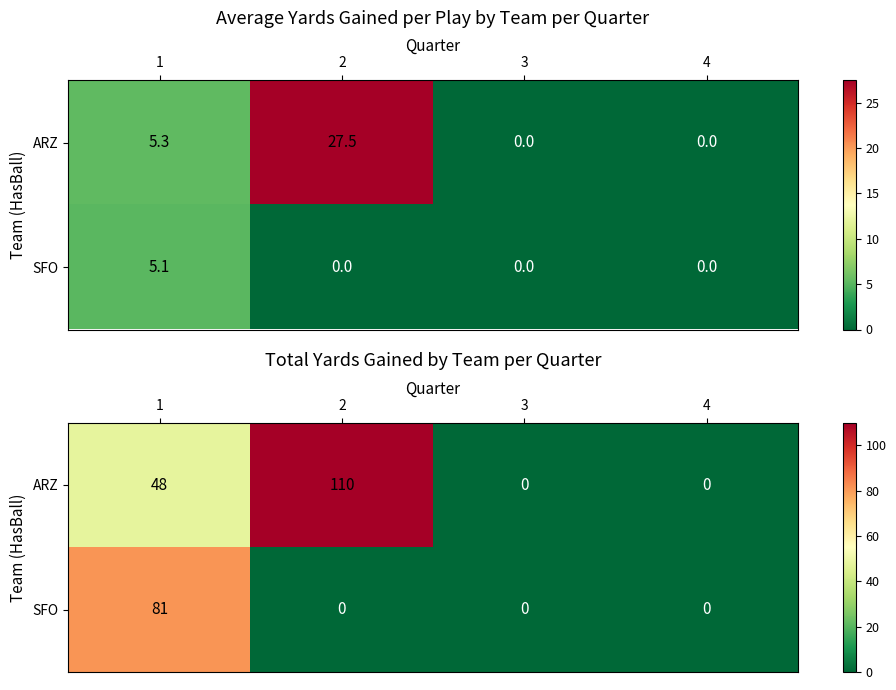

List the labels in order of SFO value, smallest first.

2, 3, 4, 1